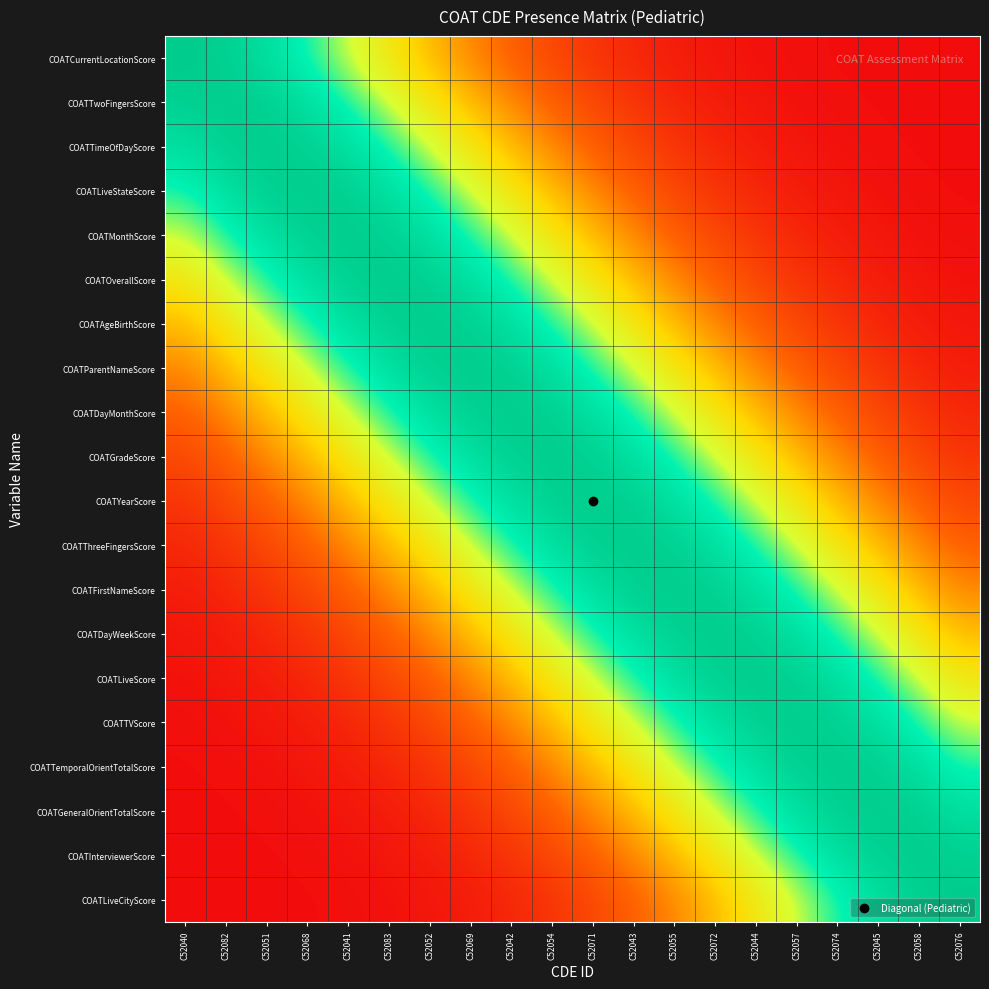

Reading right to left, extract all data points from this chart.

COATCurrentLocationScore: C52076=0.0	C52058=0.0	C52045=0.0	C52074=0.0	C52057=0.0	C52044=0.0	C52072=0.0	C52055=0.1	C52043=0.1	C52071=0.1	C52054=0.2	C52042=0.3	C52069=0.4	C52052=0.5	C52083=0.6	C52041=0.7	C52068=0.8	C52051=0.9	C52082=1.0	C52040=1.0
COATTwoFingersScore: C52076=0.0	C52058=0.0	C52045=0.0	C52074=0.0	C52057=0.0	C52044=0.0	C52072=0.1	C52055=0.1	C52043=0.1	C52071=0.2	C52054=0.3	C52042=0.4	C52069=0.5	C52052=0.6	C52083=0.7	C52041=0.8	C52068=0.9	C52051=1.0	C52082=1.0	C52040=1.0
COATTimeOfDayScore: C52076=0.0	C52058=0.0	C52045=0.0	C52074=0.0	C52057=0.0	C52044=0.1	C52072=0.1	C52055=0.1	C52043=0.2	C52071=0.3	C52054=0.4	C52042=0.5	C52069=0.6	C52052=0.7	C52083=0.8	C52041=0.9	C52068=1.0	C52051=1.0	C52082=1.0	C52040=0.9
COATLiveStateScore: C52076=0.0	C52058=0.0	C52045=0.0	C52074=0.0	C52057=0.1	C52044=0.1	C52072=0.1	C52055=0.2	C52043=0.3	C52071=0.4	C52054=0.5	C52042=0.6	C52069=0.7	C52052=0.8	C52083=0.9	C52041=1.0	C52068=1.0	C52051=1.0	C52082=0.9	C52040=0.8
COATMonthScore: C52076=0.0	C52058=0.0	C52045=0.0	C52074=0.1	C52057=0.1	C52044=0.1	C52072=0.2	C52055=0.3	C52043=0.4	C52071=0.5	C52054=0.6	C52042=0.7	C52069=0.8	C52052=0.9	C52083=1.0	C52041=1.0	C52068=1.0	C52051=0.9	C52082=0.8	C52040=0.7
COATOverallScore: C52076=0.0	C52058=0.0	C52045=0.1	C52074=0.1	C52057=0.1	C52044=0.2	C52072=0.3	C52055=0.4	C52043=0.5	C52071=0.6	C52054=0.7	C52042=0.8	C52069=0.9	C52052=1.0	C52083=1.0	C52041=1.0	C52068=0.9	C52051=0.8	C52082=0.7	C52040=0.6
COATAgeBirthScore: C52076=0.0	C52058=0.1	C52045=0.1	C52074=0.1	C52057=0.2	C52044=0.3	C52072=0.4	C52055=0.5	C52043=0.6	C52071=0.7	C52054=0.8	C52042=0.9	C52069=1.0	C52052=1.0	C52083=1.0	C52041=0.9	C52068=0.8	C52051=0.7	C52082=0.6	C52040=0.5
COATParentNameScore: C52076=0.1	C52058=0.1	C52045=0.1	C52074=0.2	C52057=0.3	C52044=0.4	C52072=0.5	C52055=0.6	C52043=0.7	C52071=0.8	C52054=0.9	C52042=1.0	C52069=1.0	C52052=1.0	C52083=0.9	C52041=0.8	C52068=0.7	C52051=0.6	C52082=0.5	C52040=0.4
COATDayMonthScore: C52076=0.1	C52058=0.1	C52045=0.2	C52074=0.3	C52057=0.4	C52044=0.5	C52072=0.6	C52055=0.7	C52043=0.8	C52071=0.9	C52054=1.0	C52042=1.0	C52069=1.0	C52052=0.9	C52083=0.8	C52041=0.7	C52068=0.6	C52051=0.5	C52082=0.4	C52040=0.3
COATGradeScore: C52076=0.1	C52058=0.2	C52045=0.3	C52074=0.4	C52057=0.5	C52044=0.6	C52072=0.7	C52055=0.8	C52043=0.9	C52071=1.0	C52054=1.0	C52042=1.0	C52069=0.9	C52052=0.8	C52083=0.7	C52041=0.6	C52068=0.5	C52051=0.4	C52082=0.3	C52040=0.2
COATYearScore: C52076=0.2	C52058=0.3	C52045=0.4	C52074=0.5	C52057=0.6	C52044=0.7	C52072=0.8	C52055=0.9	C52043=1.0	C52071=1.0	C52054=1.0	C52042=0.9	C52069=0.8	C52052=0.7	C52083=0.6	C52041=0.5	C52068=0.4	C52051=0.3	C52082=0.2	C52040=0.1
COATThreeFingersScore: C52076=0.3	C52058=0.4	C52045=0.5	C52074=0.6	C52057=0.7	C52044=0.8	C52072=0.9	C52055=1.0	C52043=1.0	C52071=1.0	C52054=0.9	C52042=0.8	C52069=0.7	C52052=0.6	C52083=0.5	C52041=0.4	C52068=0.3	C52051=0.2	C52082=0.1	C52040=0.1
COATFirstNameScore: C52076=0.4	C52058=0.5	C52045=0.6	C52074=0.7	C52057=0.8	C52044=0.9	C52072=1.0	C52055=1.0	C52043=1.0	C52071=0.9	C52054=0.8	C52042=0.7	C52069=0.6	C52052=0.5	C52083=0.4	C52041=0.3	C52068=0.2	C52051=0.1	C52082=0.1	C52040=0.1
COATDayWeekScore: C52076=0.5	C52058=0.6	C52045=0.7	C52074=0.8	C52057=0.9	C52044=1.0	C52072=1.0	C52055=1.0	C52043=0.9	C52071=0.8	C52054=0.7	C52042=0.6	C52069=0.5	C52052=0.4	C52083=0.3	C52041=0.2	C52068=0.1	C52051=0.1	C52082=0.1	C52040=0.0
COATLiveScore: C52076=0.6	C52058=0.7	C52045=0.8	C52074=0.9	C52057=1.0	C52044=1.0	C52072=1.0	C52055=0.9	C52043=0.8	C52071=0.7	C52054=0.6	C52042=0.5	C52069=0.4	C52052=0.3	C52083=0.2	C52041=0.1	C52068=0.1	C52051=0.1	C52082=0.0	C52040=0.0
COATTVScore: C52076=0.7	C52058=0.8	C52045=0.9	C52074=1.0	C52057=1.0	C52044=1.0	C52072=0.9	C52055=0.8	C52043=0.7	C52071=0.6	C52054=0.5	C52042=0.4	C52069=0.3	C52052=0.2	C52083=0.1	C52041=0.1	C52068=0.1	C52051=0.0	C52082=0.0	C52040=0.0
COATTemporalOrientTotalScore: C52076=0.8	C52058=0.9	C52045=1.0	C52074=1.0	C52057=1.0	C52044=0.9	C52072=0.8	C52055=0.7	C52043=0.6	C52071=0.5	C52054=0.4	C52042=0.3	C52069=0.2	C52052=0.1	C52083=0.1	C52041=0.1	C52068=0.0	C52051=0.0	C52082=0.0	C52040=0.0
COATGeneralOrientTotalScore: C52076=0.9	C52058=1.0	C52045=1.0	C52074=1.0	C52057=0.9	C52044=0.8	C52072=0.7	C52055=0.6	C52043=0.5	C52071=0.4	C52054=0.3	C52042=0.2	C52069=0.1	C52052=0.1	C52083=0.1	C52041=0.0	C52068=0.0	C52051=0.0	C52082=0.0	C52040=0.0
COATInterviewerScore: C52076=1.0	C52058=1.0	C52045=1.0	C52074=0.9	C52057=0.8	C52044=0.7	C52072=0.6	C52055=0.5	C52043=0.4	C52071=0.3	C52054=0.2	C52042=0.1	C52069=0.1	C52052=0.1	C52083=0.0	C52041=0.0	C52068=0.0	C52051=0.0	C52082=0.0	C52040=0.0
COATLiveCityScore: C52076=1.0	C52058=1.0	C52045=0.9	C52074=0.8	C52057=0.7	C52044=0.6	C52072=0.5	C52055=0.4	C52043=0.3	C52071=0.2	C52054=0.1	C52042=0.1	C52069=0.1	C52052=0.0	C52083=0.0	C52041=0.0	C52068=0.0	C52051=0.0	C52082=0.0	C52040=0.0